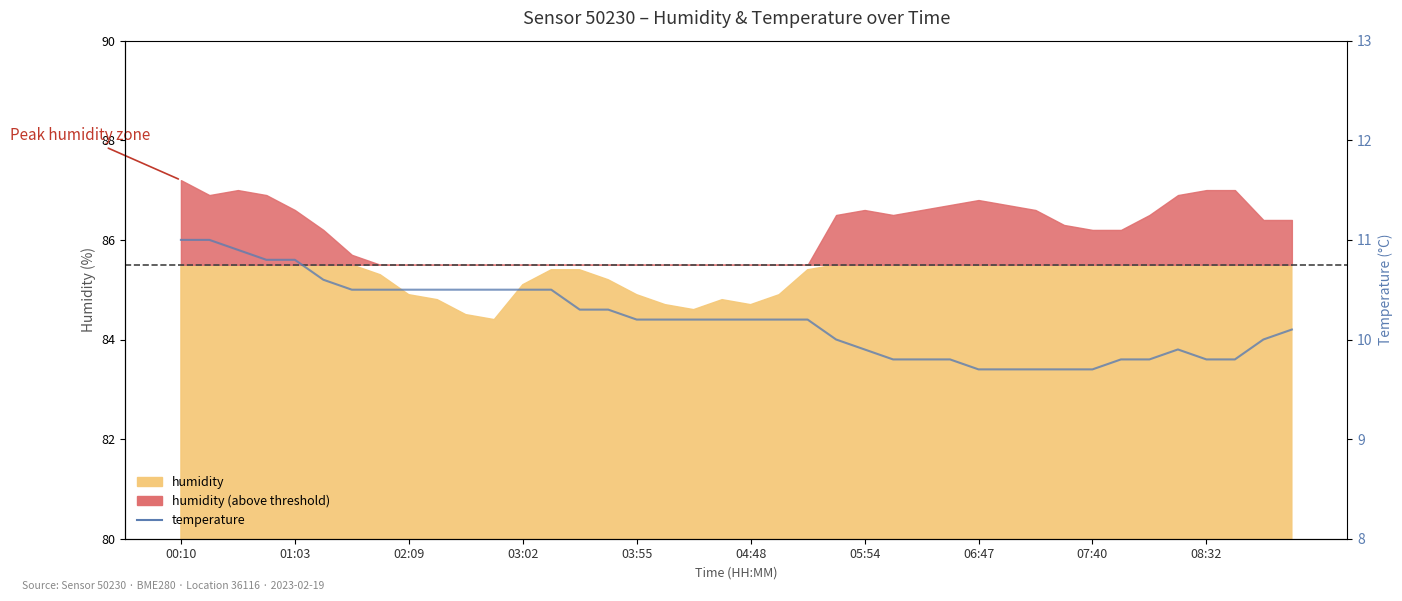

The value at 26 is 9.8. True or false?

True